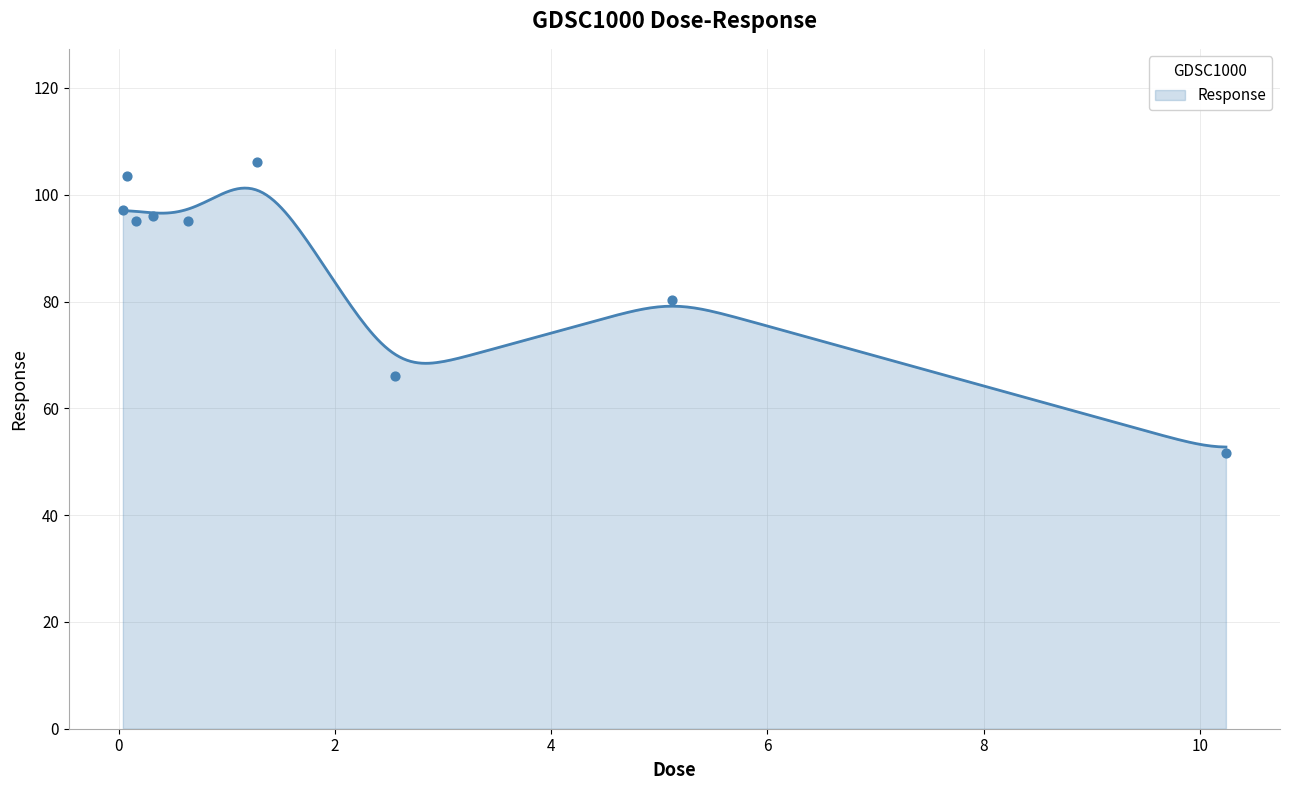

What is the change in value from 0.08 to 5.12?

-23.2